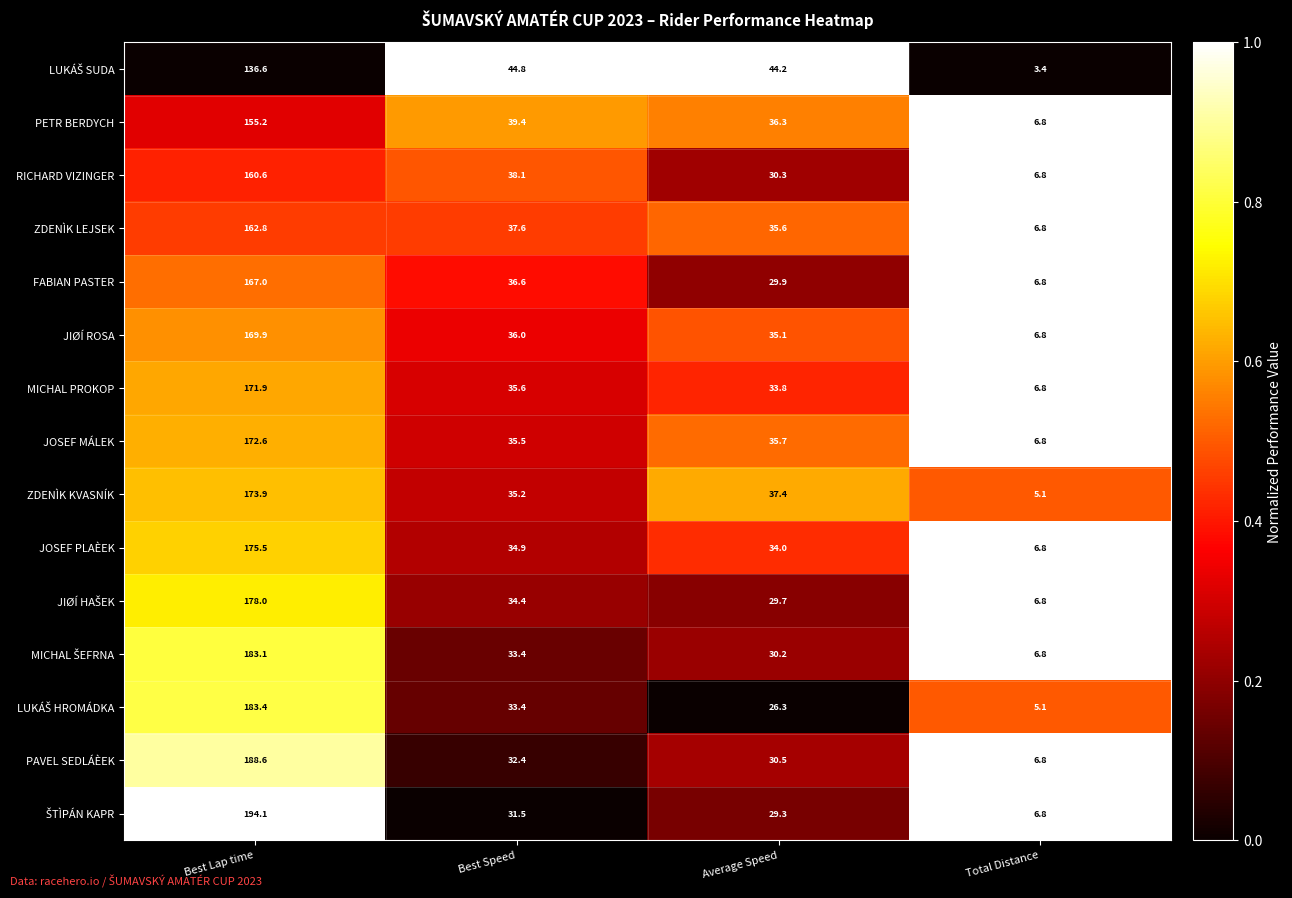

Where is MICHAL PROKOP nearest to the value 89?

Best Speed